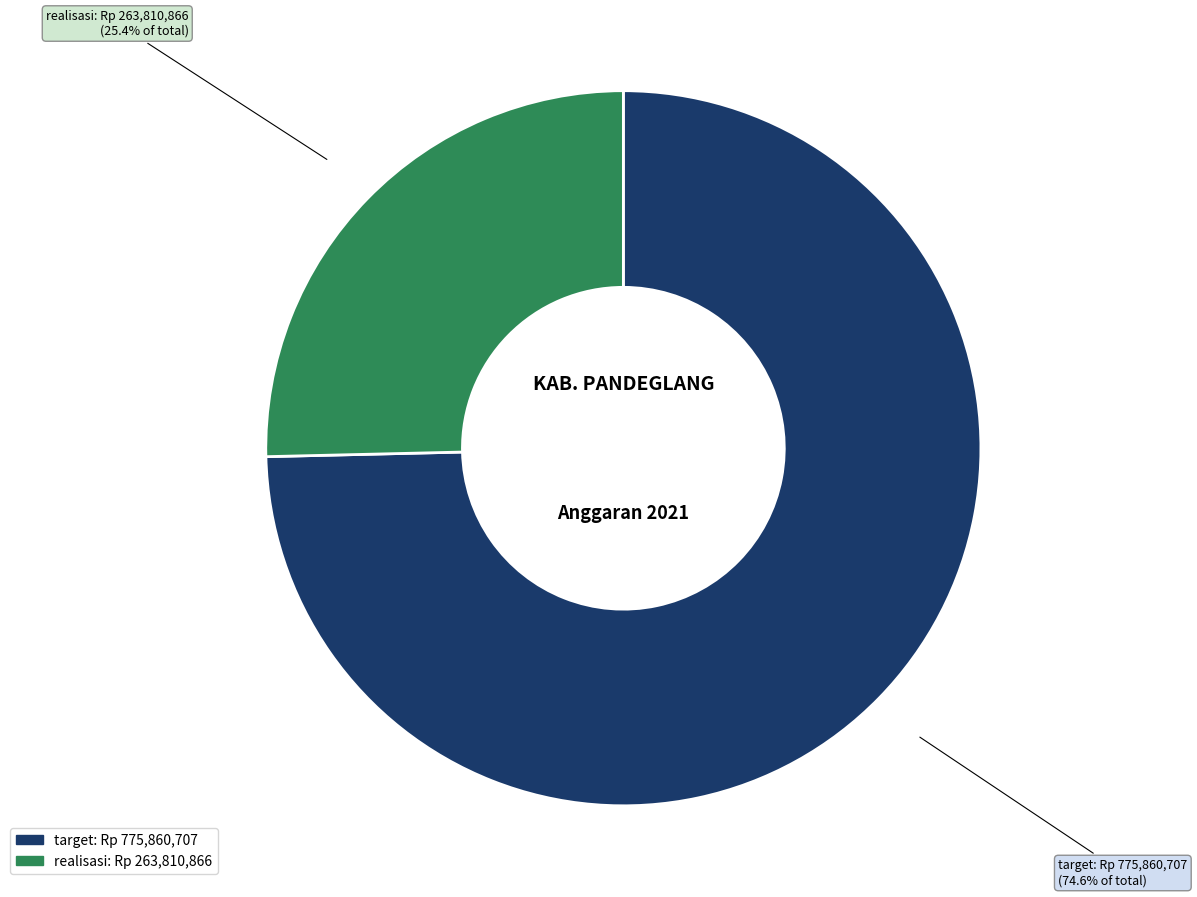

Which slice represents more than half of the pie?

target